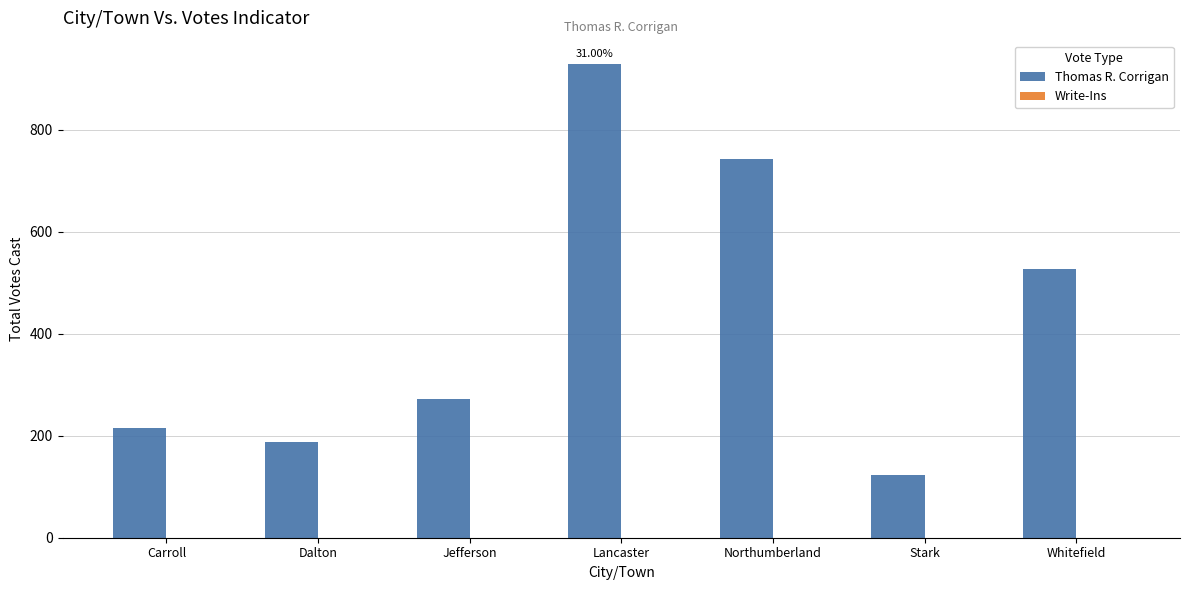

What is the label of the 2nd bar from the right?

Stark